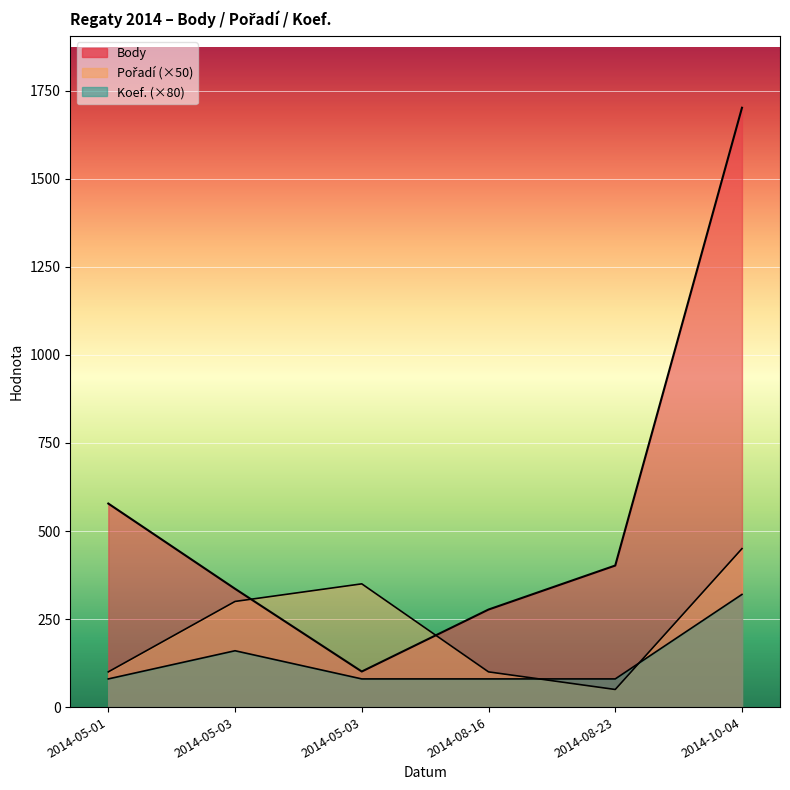

Reading right to left, extract all data points from this chart.

Body: 2014-10-04=1702	2014-08-23=402	2014-08-16=277	2014-05-03=101	2014-05-03=336	2014-05-01=578
Pořadí (×50): 2014-10-04=450	2014-08-23=50	2014-08-16=100	2014-05-03=350	2014-05-03=300	2014-05-01=100
Koef. (×80): 2014-10-04=320	2014-08-23=80	2014-08-16=80	2014-05-03=80	2014-05-03=160	2014-05-01=80